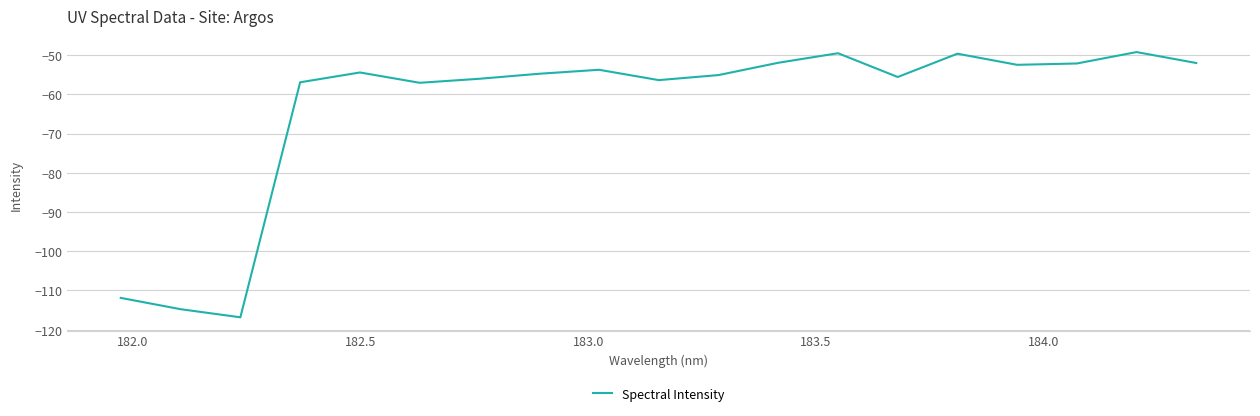

What is the maximum value shown in the chart?

-49.2